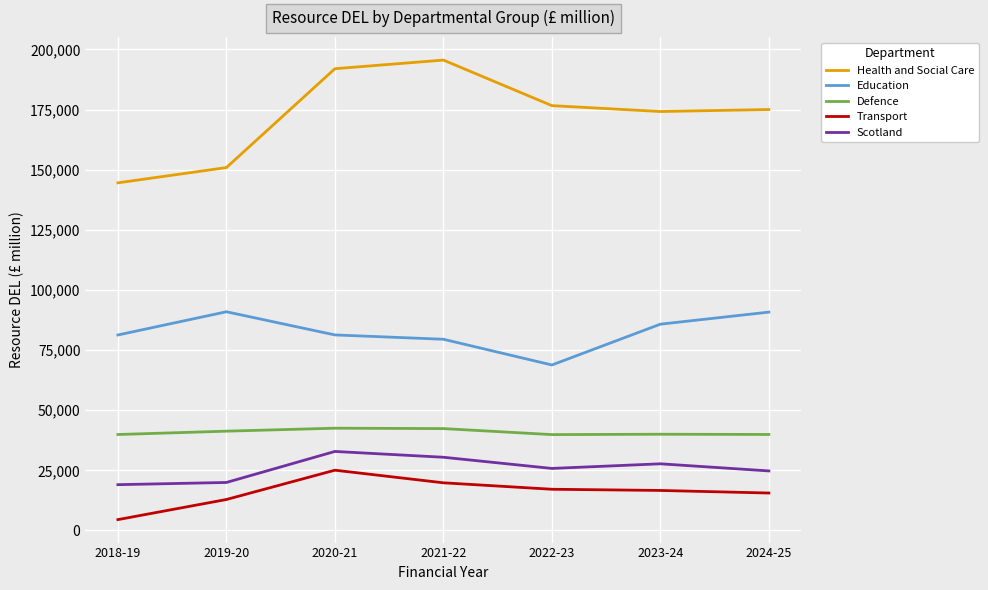

In Scotland, how many points are higher than both neighbors (excluding endpoints)?

2